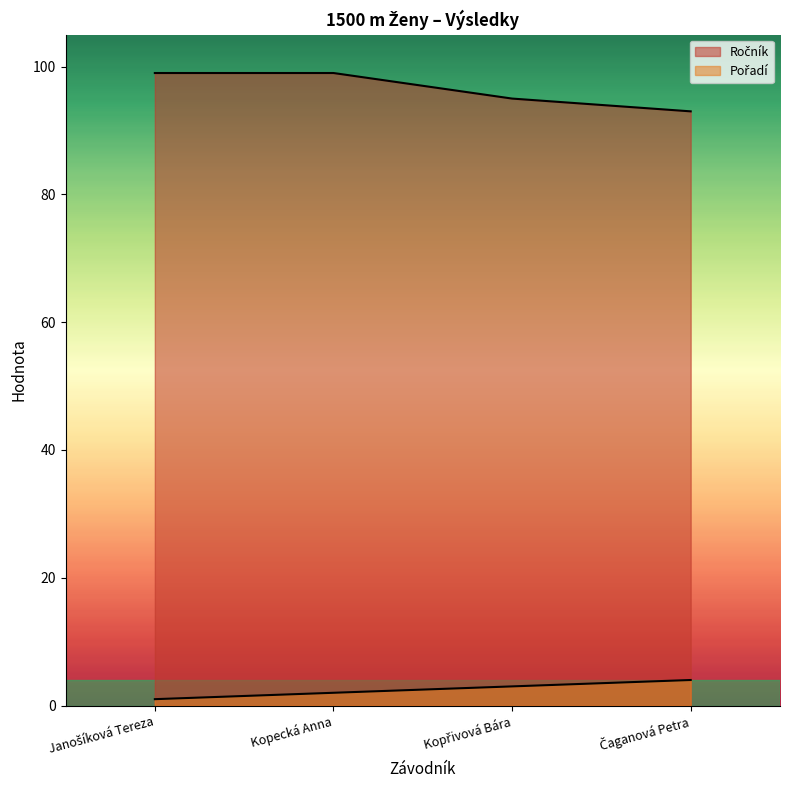

What is the label of the 3rd point from the left?

Kopřivová Bára